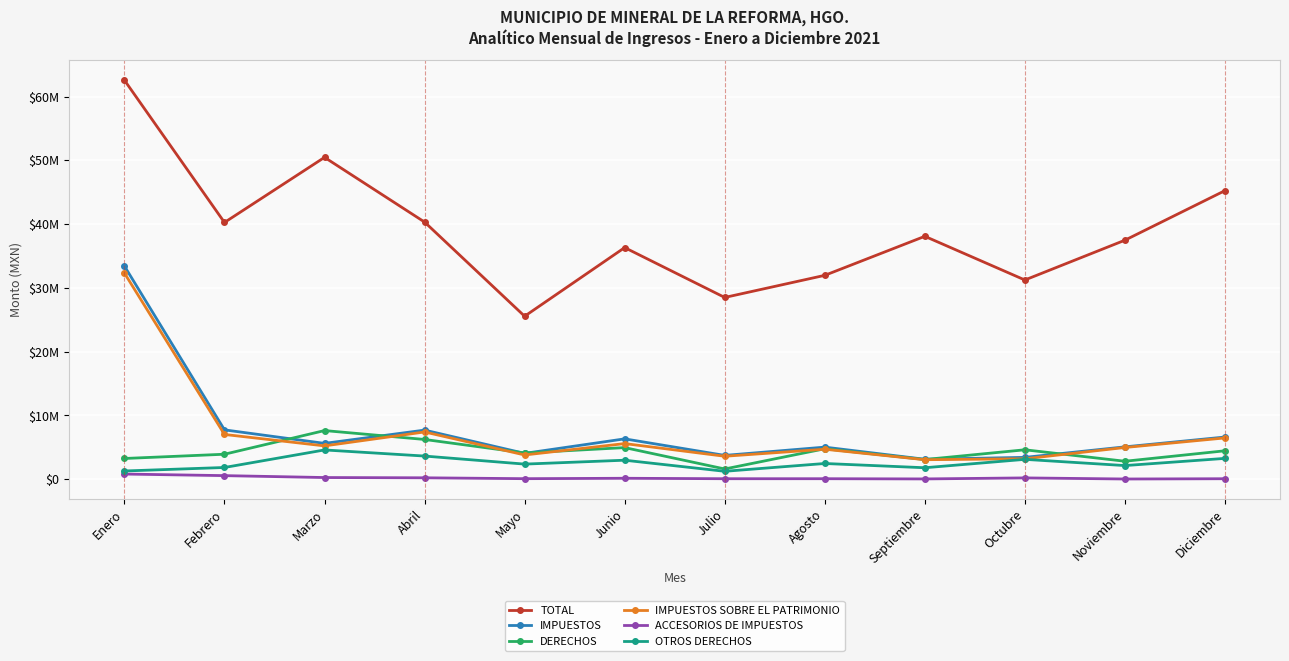

Reading left to right, list all the values displayed in this chart.

TOTAL: Enero=62560436.6	Febrero=40257931.1	Marzo=50465428.4	Abril=40322401.6	Mayo=25559484.7	Junio=36317956.0	Julio=28502720.4	Agosto=31969769.3	Septiembre=38088243.1	Octubre=31239625.4	Noviembre=37478803.8	Diciembre=45249684.2
IMPUESTOS: Enero=33420460.3	Febrero=7745537.0	Marzo=5626965.2	Abril=7707029.5	Mayo=4060511.6	Junio=6335658.9	Julio=3743048.3	Agosto=5039491.7	Septiembre=3136488.7	Octubre=3434257.6	Noviembre=5080790.4	Diciembre=6622187.5
DERECHOS: Enero=3258549.0	Febrero=3925926.0	Marzo=7635494.8	Abril=6241682.4	Mayo=4125212.9	Junio=4963701.0	Julio=1613426.2	Agosto=4783104.1	Septiembre=3094579.1	Octubre=4622269.2	Noviembre=2825464.7	Diciembre=4466262.2
IMPUESTOS SOBRE EL PATRIMONIO: Enero=32326060.6	Febrero=7026742.8	Marzo=5234438.3	Abril=7416476.3	Mayo=3809303.7	Junio=5595471.0	Julio=3608032.2	Agosto=4709943.8	Septiembre=3066629.3	Octubre=3212026.1	Noviembre=4982702.4	Diciembre=6481352.5
ACCESORIOS DE IMPUESTOS: Enero=818639.6	Febrero=571834.3	Marzo=271883.9	Abril=230362.2	Mayo=92891.9	Junio=156789.9	Julio=86157.1	Agosto=88073.8	Septiembre=54043.4	Octubre=214001.5	Noviembre=43306.0	Diciembre=85689.0
OTROS DERECHOS: Enero=1299288.6	Febrero=1847751.8	Marzo=4598057.7	Abril=3639542.2	Mayo=2377498.2	Junio=2989062.6	Julio=1250218.1	Agosto=2473623.9	Septiembre=1806948.4	Octubre=3122899.6	Noviembre=2147757.9	Diciembre=3275170.9